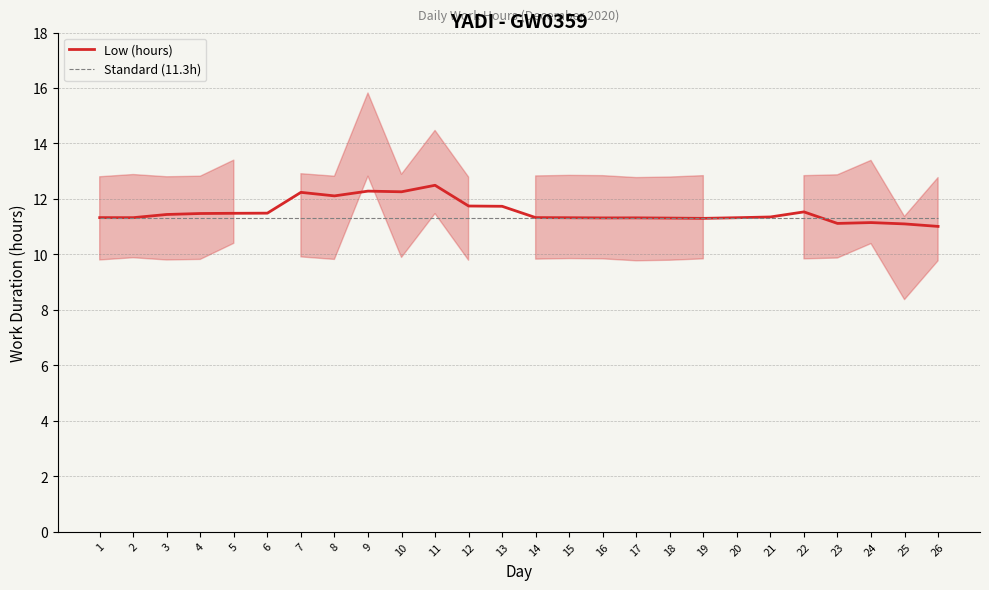

What is the average value of the Low (hours) series?

11.5